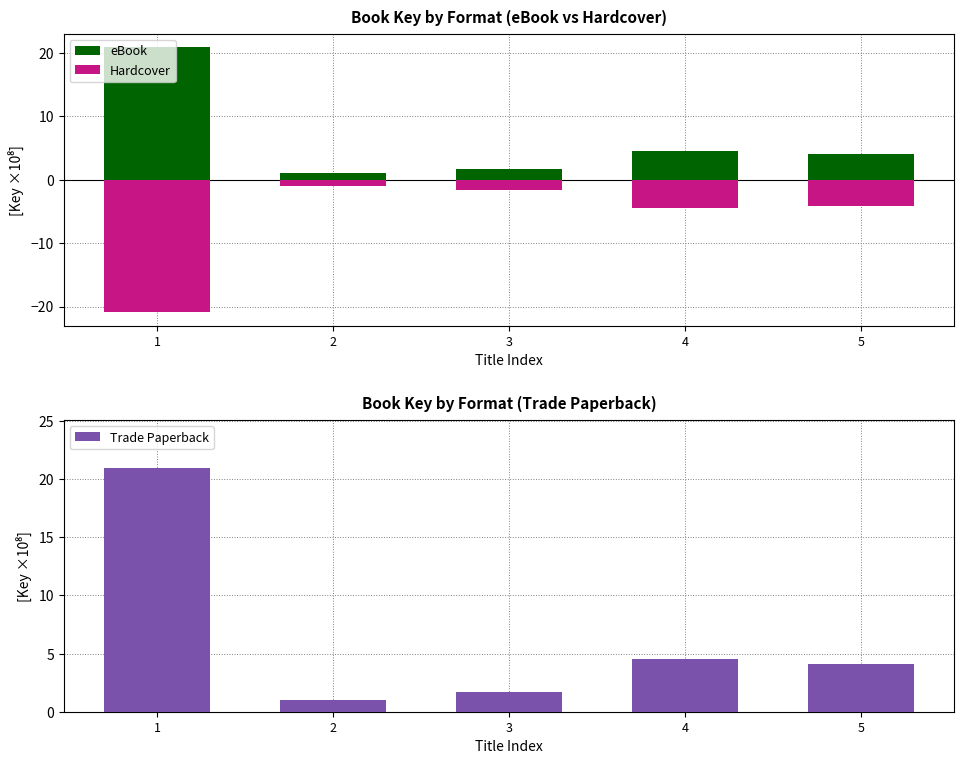

Which category has the lowest value across all series?

1